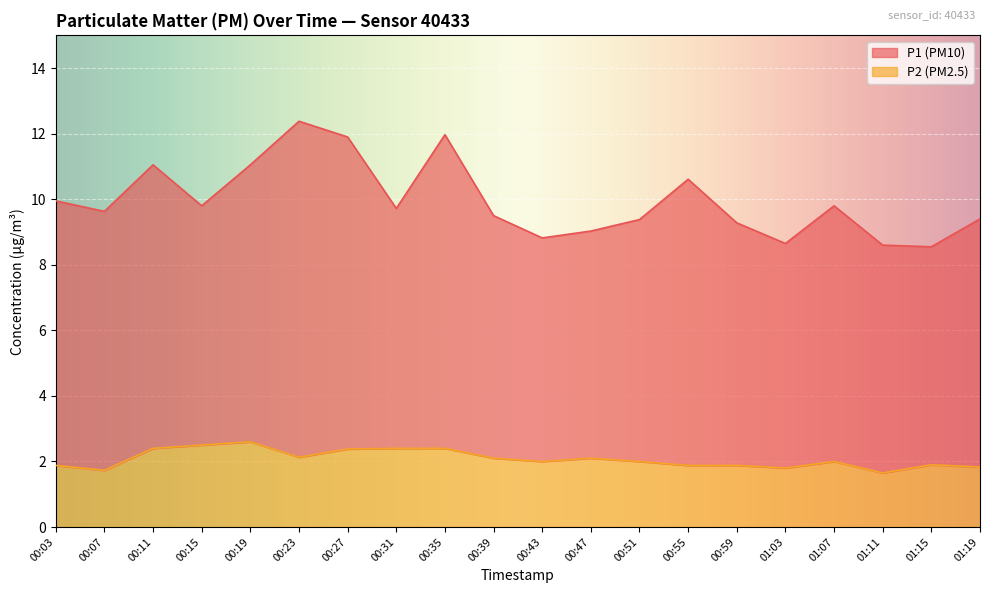

What is the minimum value shown in the chart?

1.6